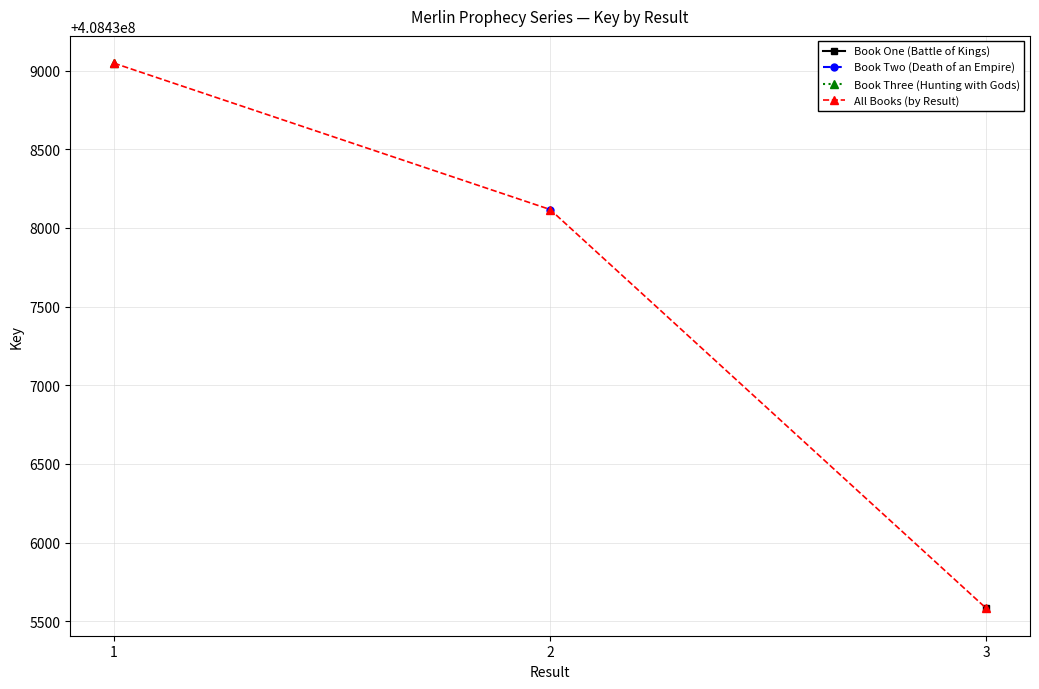

Reading left to right, list all the values displayed in this chart.

1=408439047	2=408438117	3=408435582